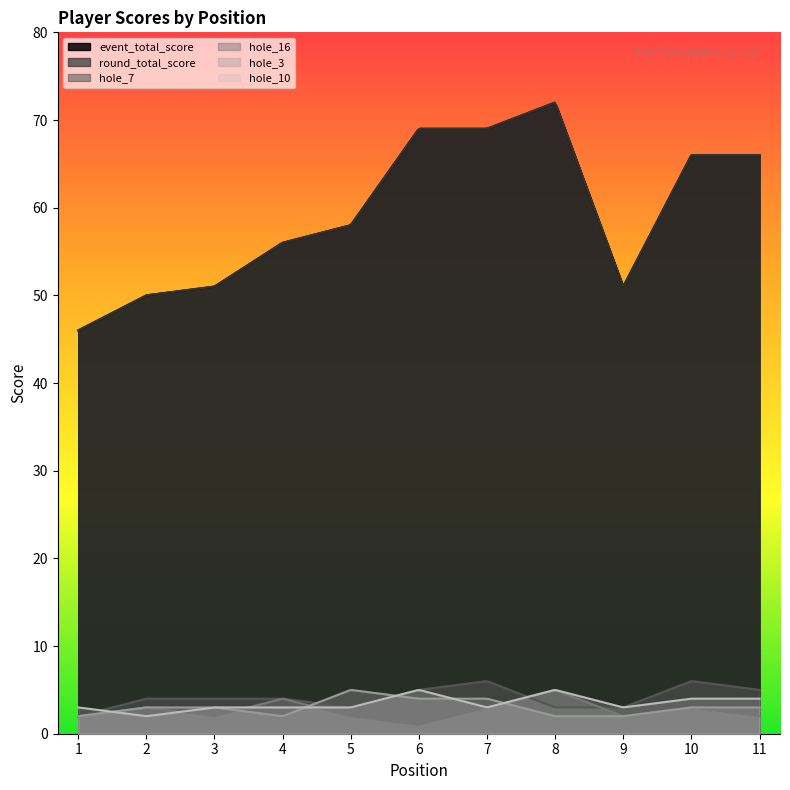

Is the value of hole_10 at 11 greater than the value of hole_7 at 10?

No